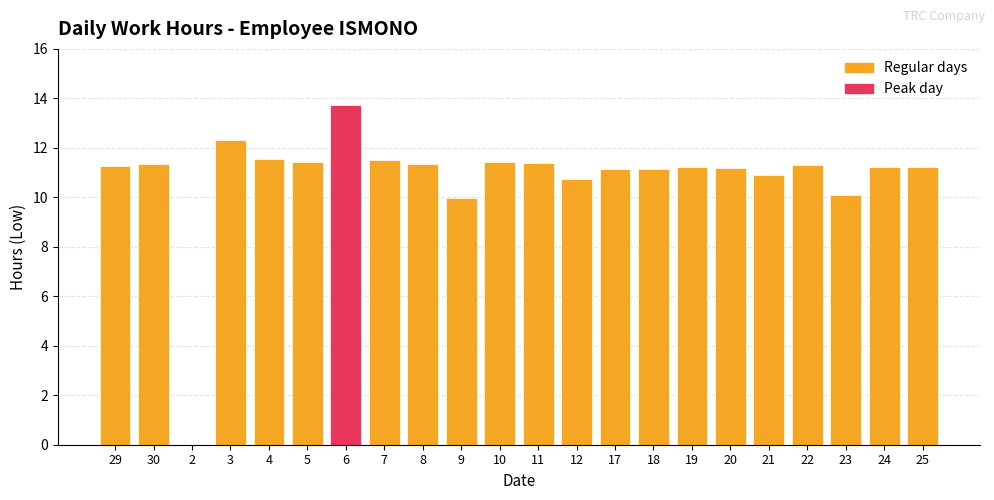

What is the maximum value shown in the chart?

13.8